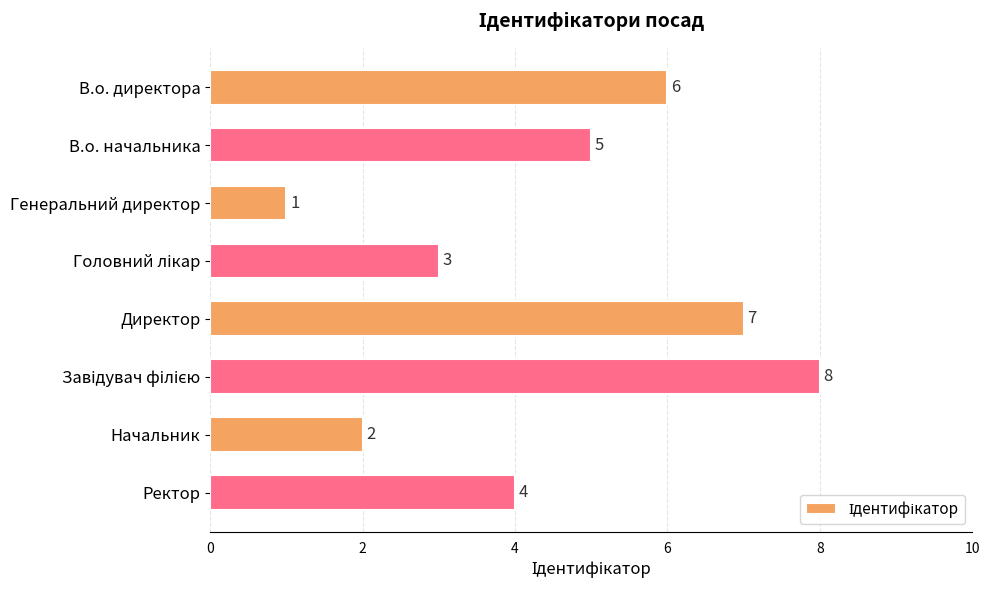

Does the chart contain stacked bars?

No